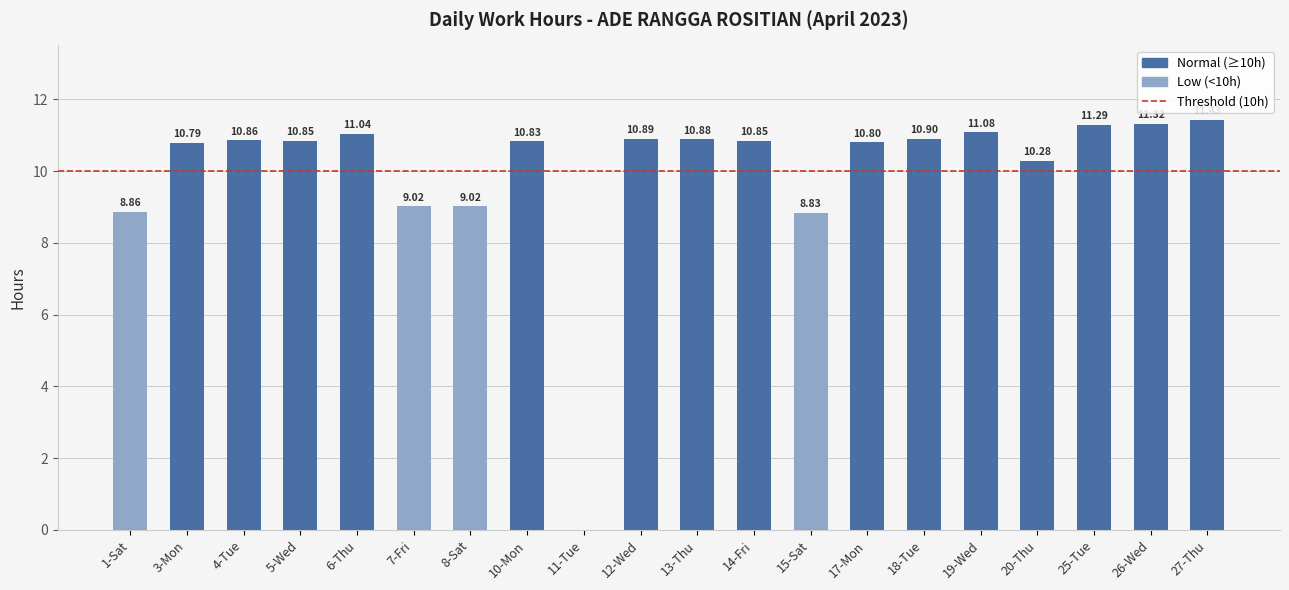

What is the change in value from 12-Wed to 15-Sat?

-2.1